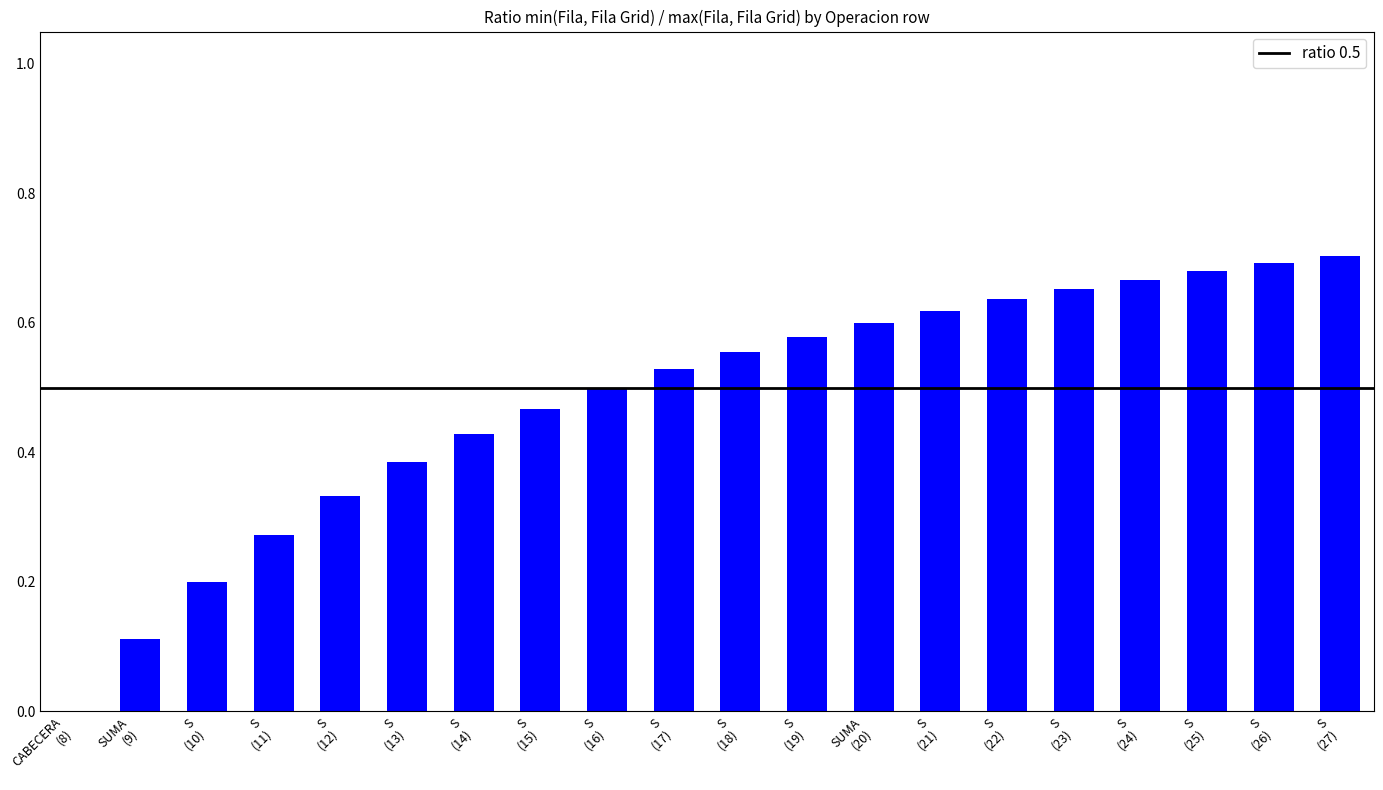

What is the sum of all values?

9.6